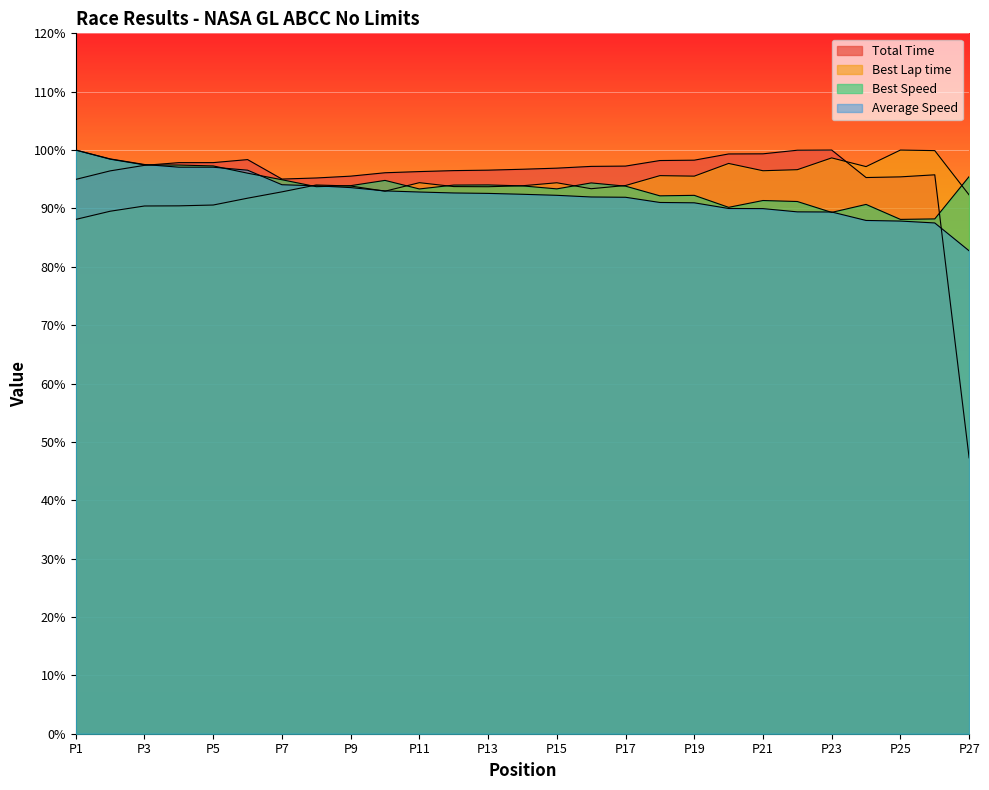

Which series has the largest range (max minus min)?

Total Time